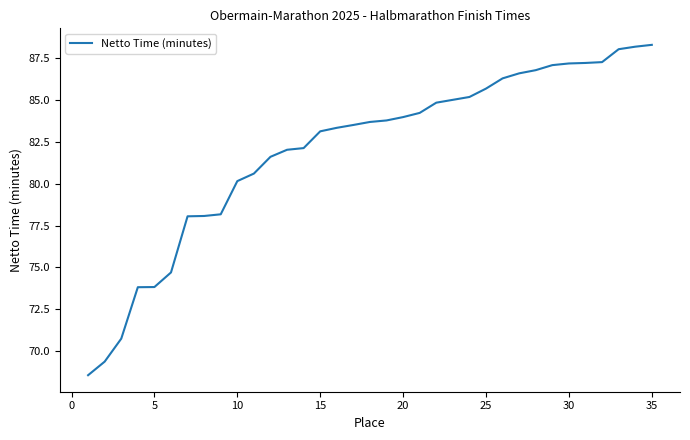

Does the chart have visible grid lines?

No